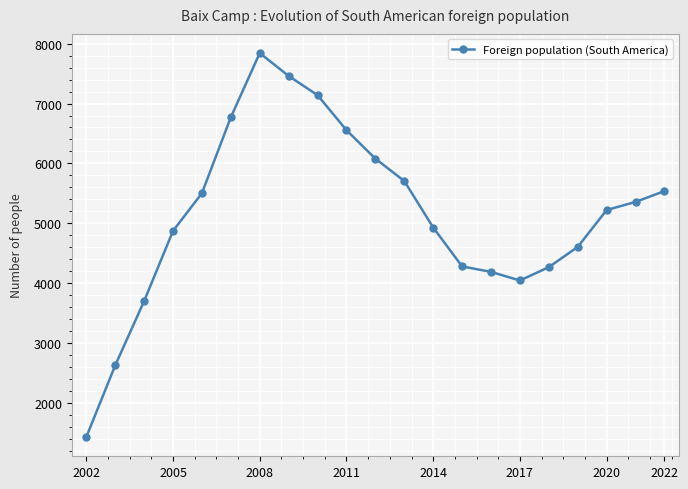

What is the sum of all values?

108109